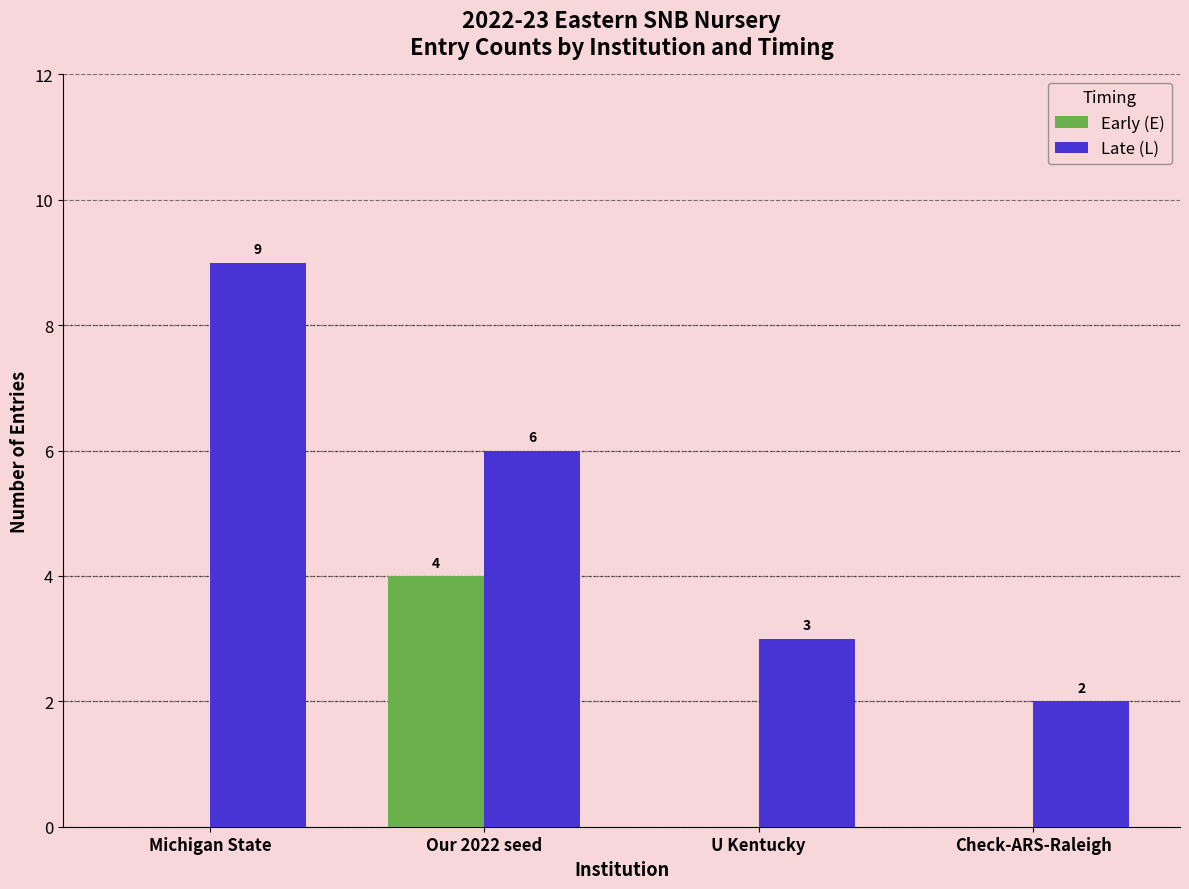

Count the number of data series in this chart.

2